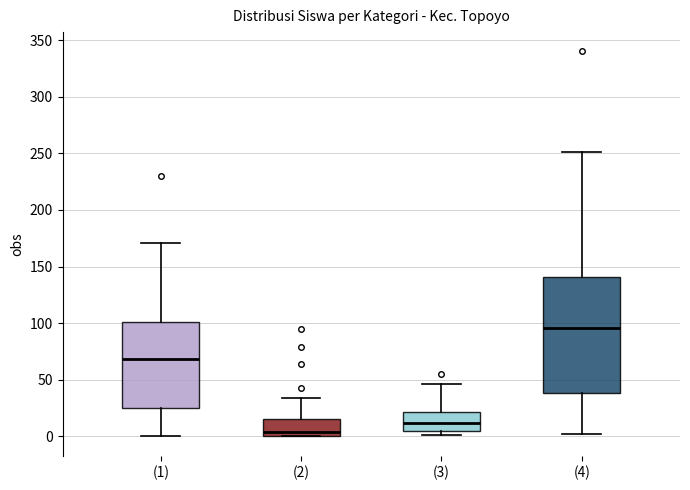

Reading left to right, read every box against the y-axis: the position of its median line, the range the box covers, and the ends of its whiskers. The values are not printed on the chart, so give them approximately, as read against the axis.

(1): median 70, box 25 to 100, whiskers 0 to 170
(2): median 5, box 0 to 15, whiskers 0 to 35
(3): median 10, box 5 to 20, whiskers 0 to 45
(4): median 95, box 40 to 140, whiskers 0 to 250